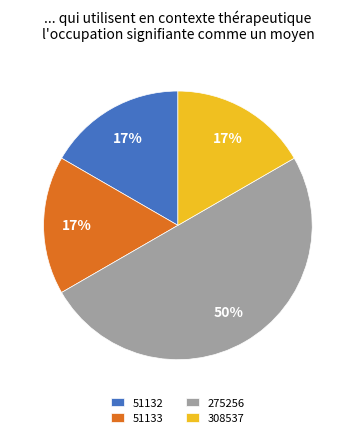

Approximately how many times larger is the value at 51132 compared to 275256?

0.3